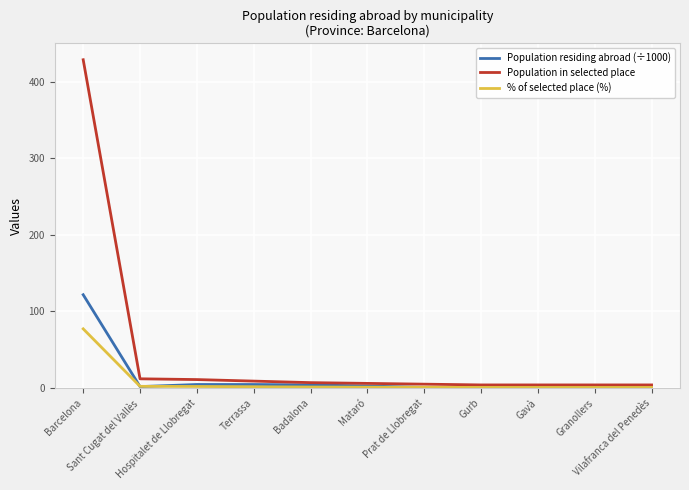

Which series has the largest range (max minus min)?

Population in selected place